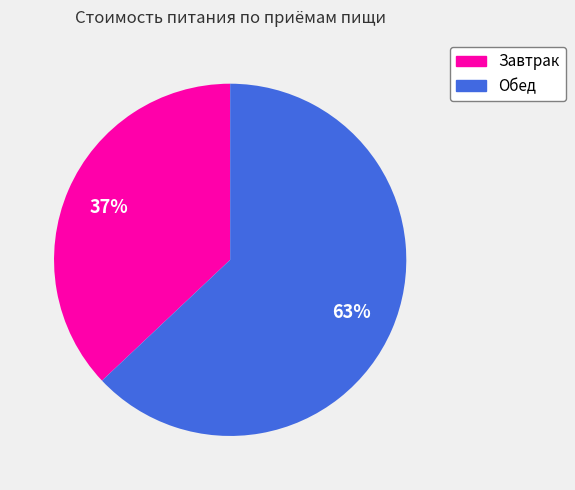

To the nearest percent, what portion does Обед represent?

63%